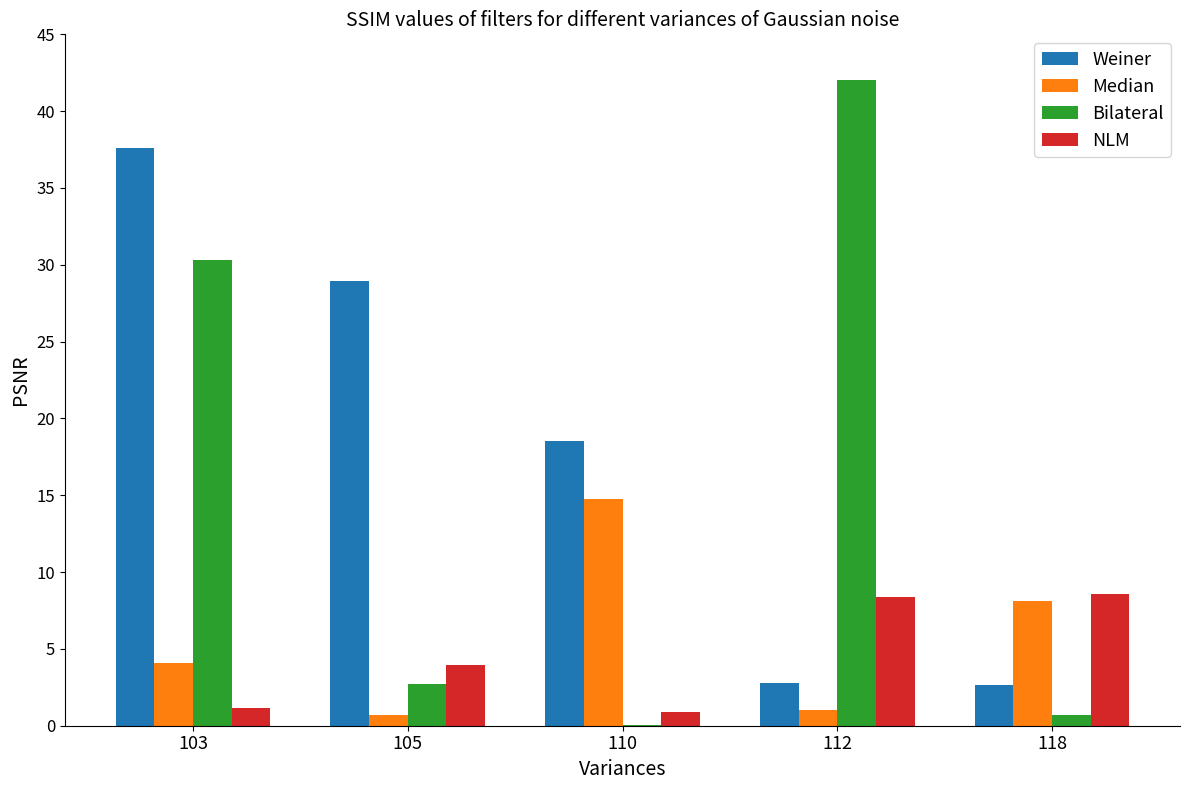

Between 110 and 112, which series saw the biggest shift?

Bilateral